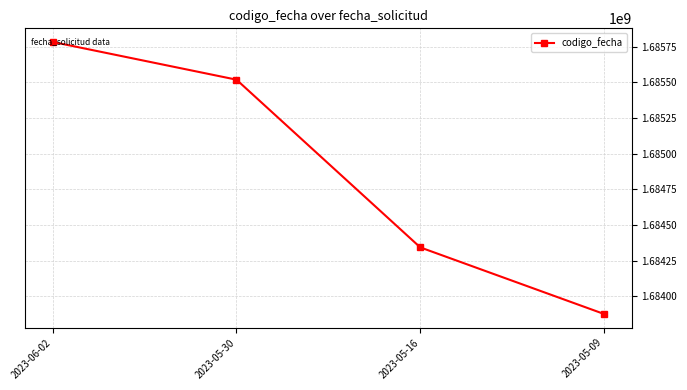

What is the difference between the maximum and minimum values?

1907683